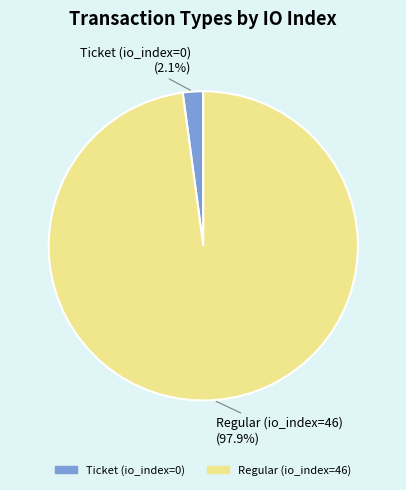

To the nearest percent, what is the difference between the Regular (io_index=46) and Ticket (io_index=0) slice percentages?

96%